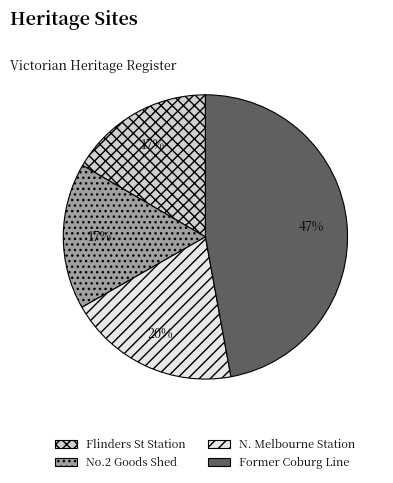

To the nearest percent, what is the average slice percentage?

25%